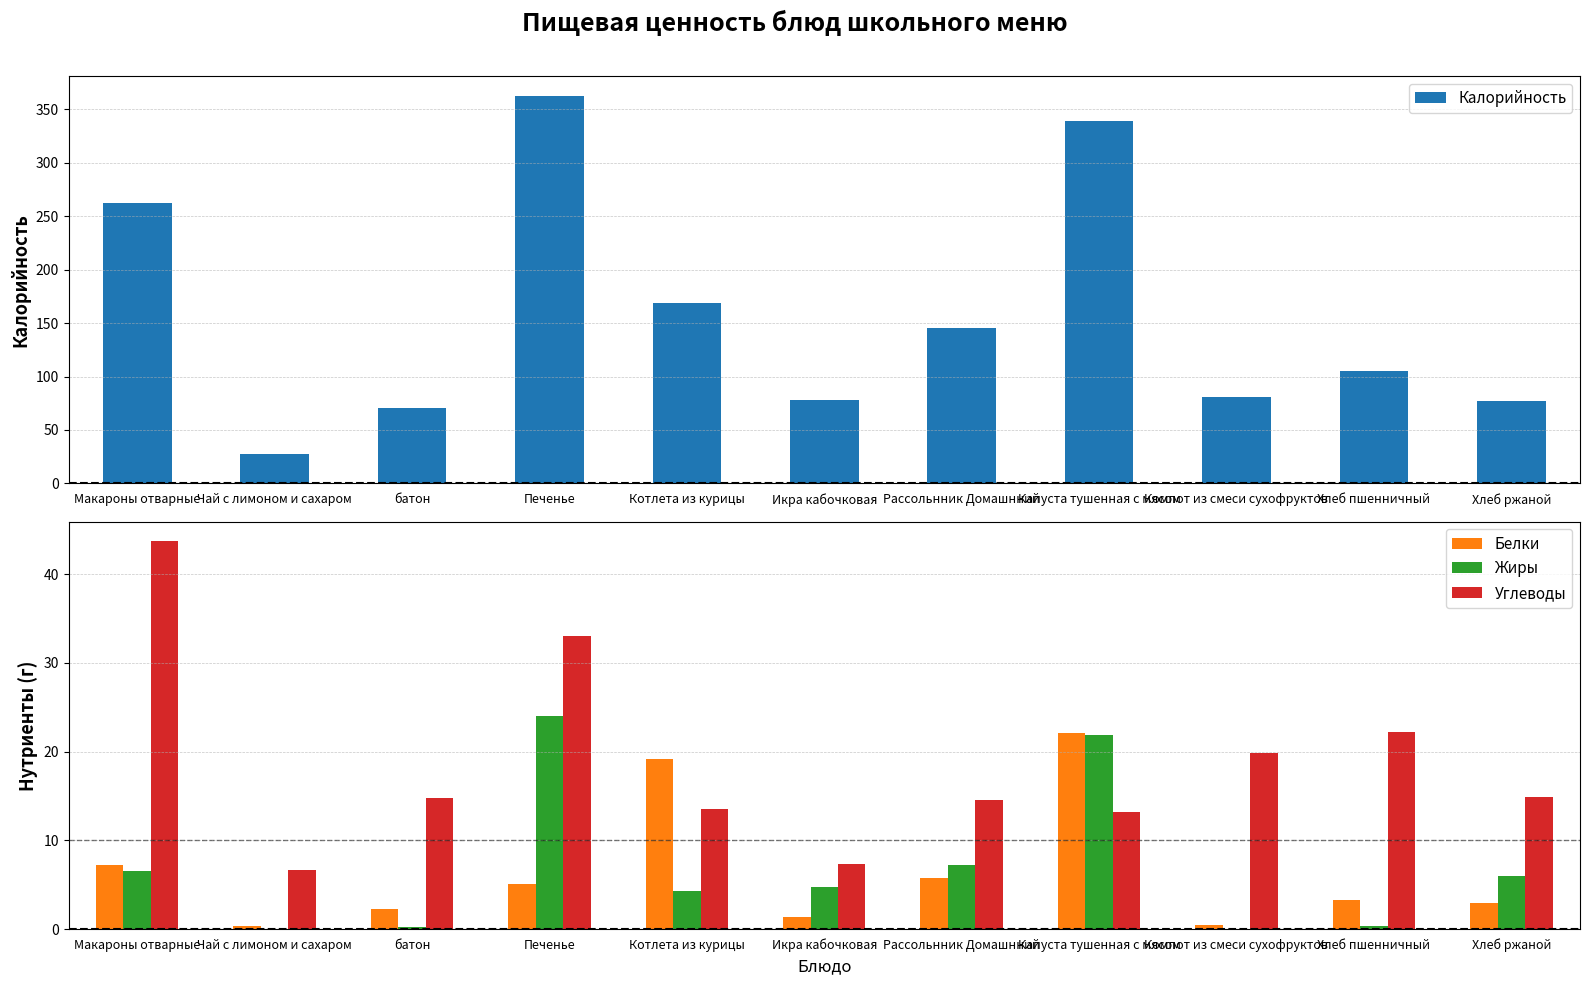

What is the label of the 8th bar from the right?

Печенье